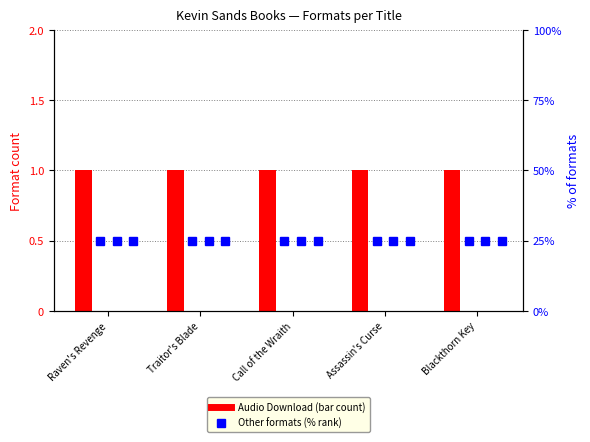

What is the label of the 5th bar from the right?

Raven's Revenge